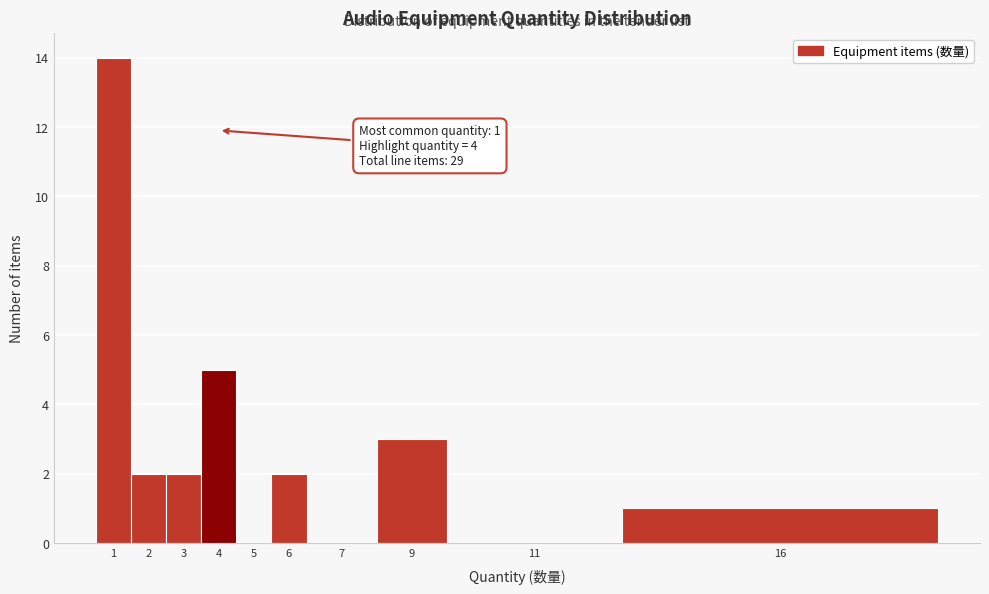

Reading left to right, list all the values displayed in this chart.

1=14	2=2	3=2	4=5	5=0	6=2	7=0	9=3	11=0	16=1